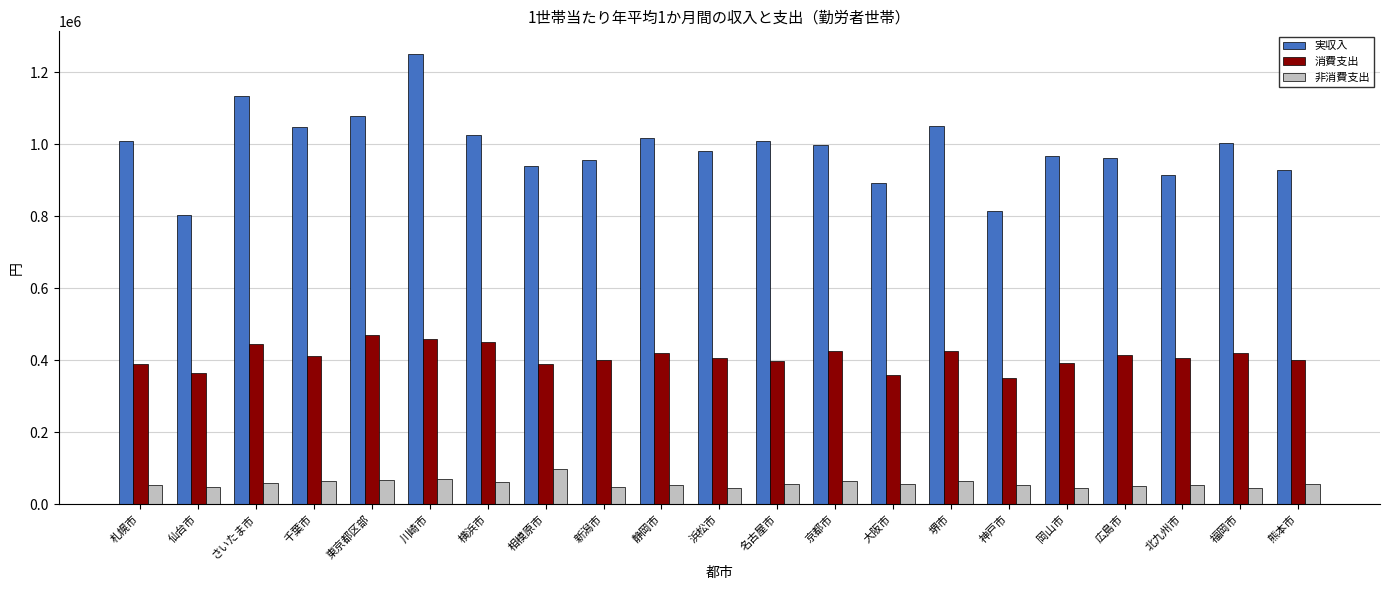

True or false: 非消費支出 has a value of 56917 at 名古屋市.

True